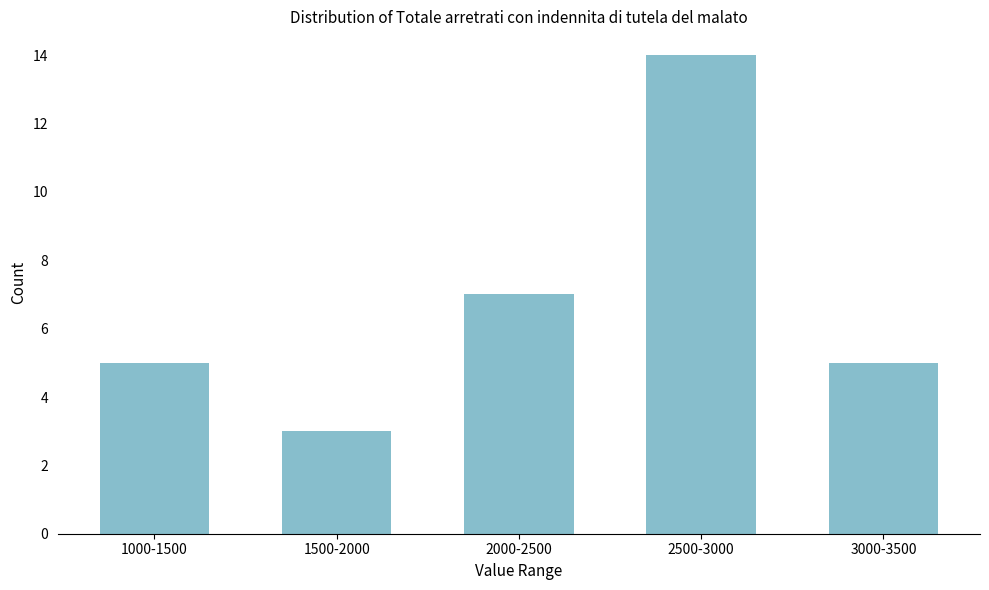

Reading right to left, list all the values displayed in this chart.

3000-3500=5	2500-3000=14	2000-2500=7	1500-2000=3	1000-1500=5